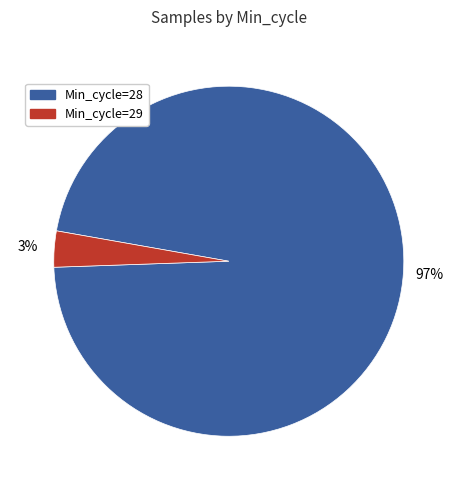

Does any single category account for the majority?

Yes